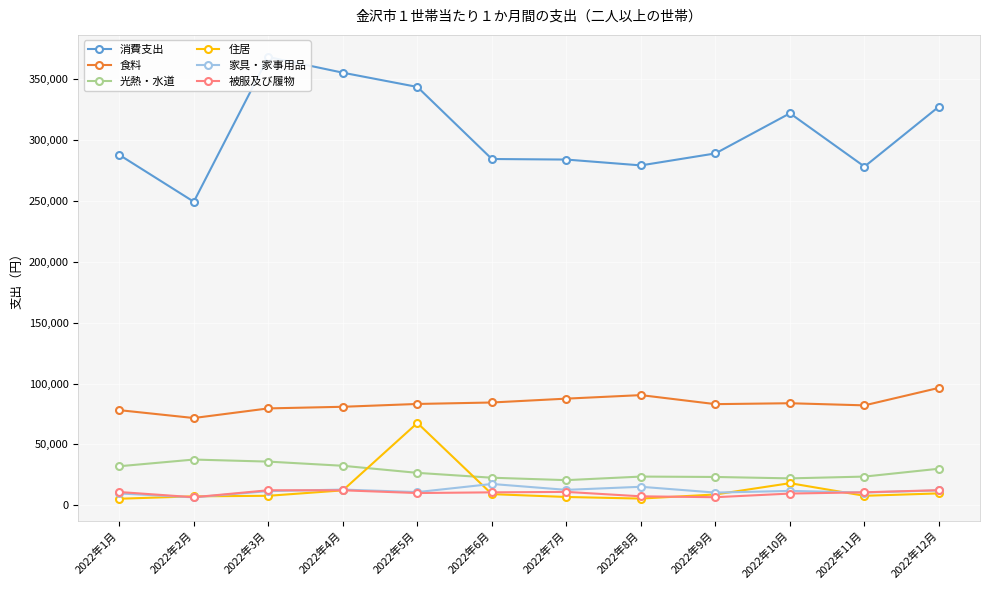

The 食料 series shows 78161 at 2022年1月. True or false?

True